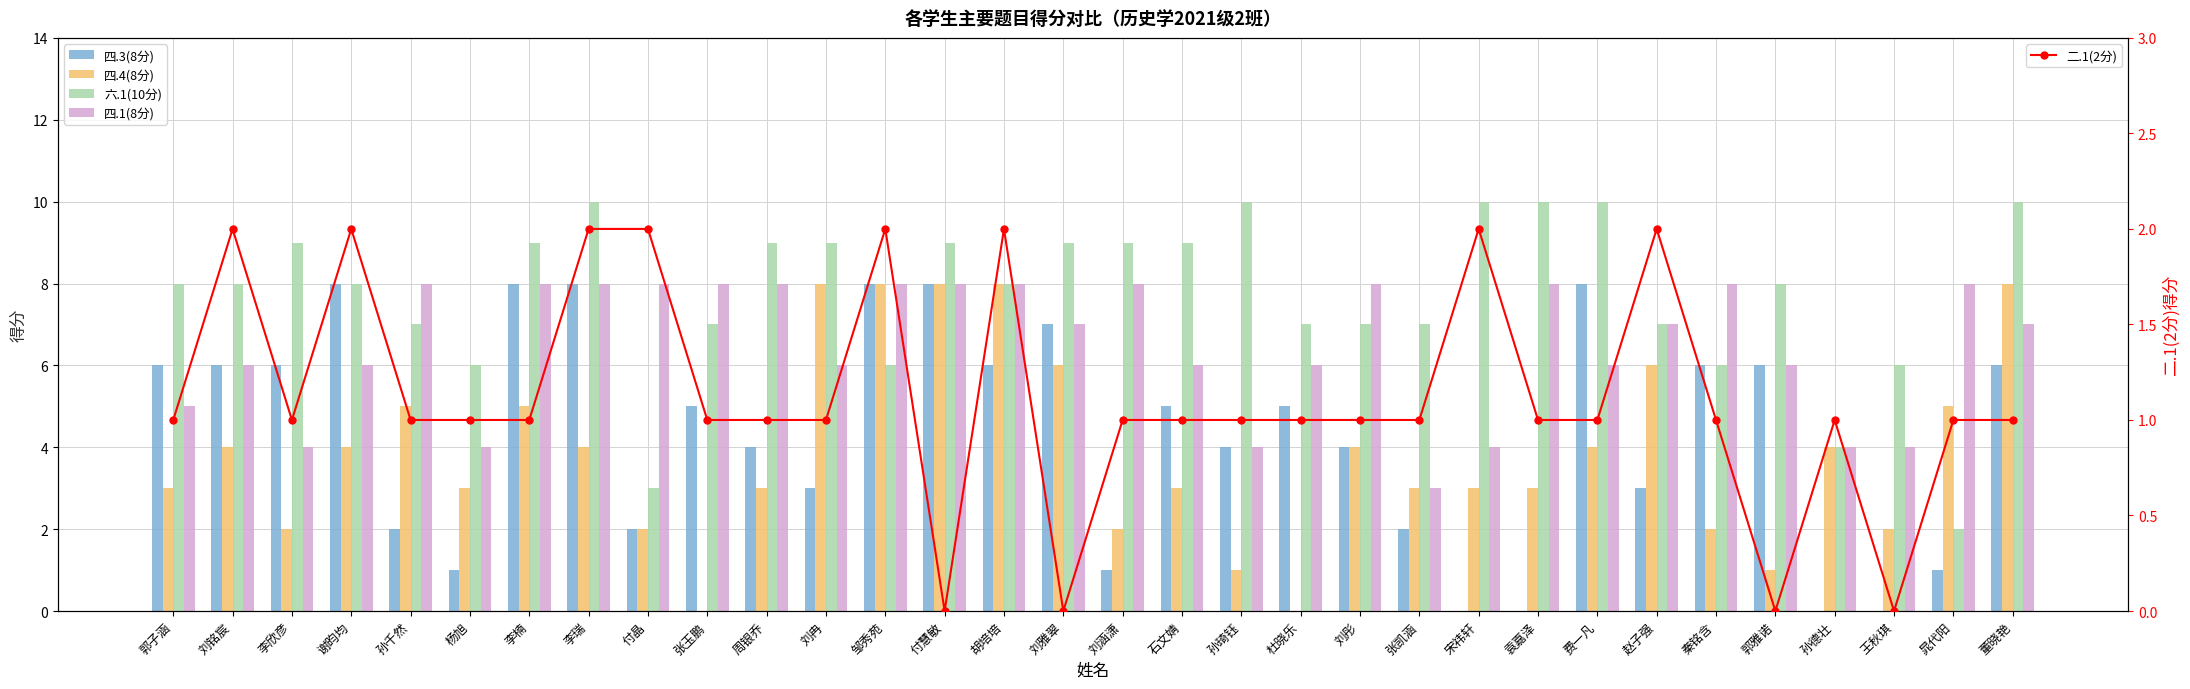

At which category does the chart reach its minimum across all series?

宋祎轩